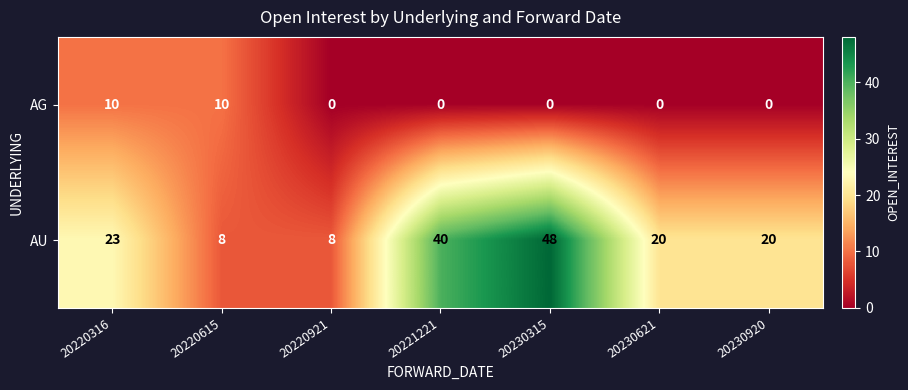

What is the difference between the maximum and minimum values in the AU series?

40